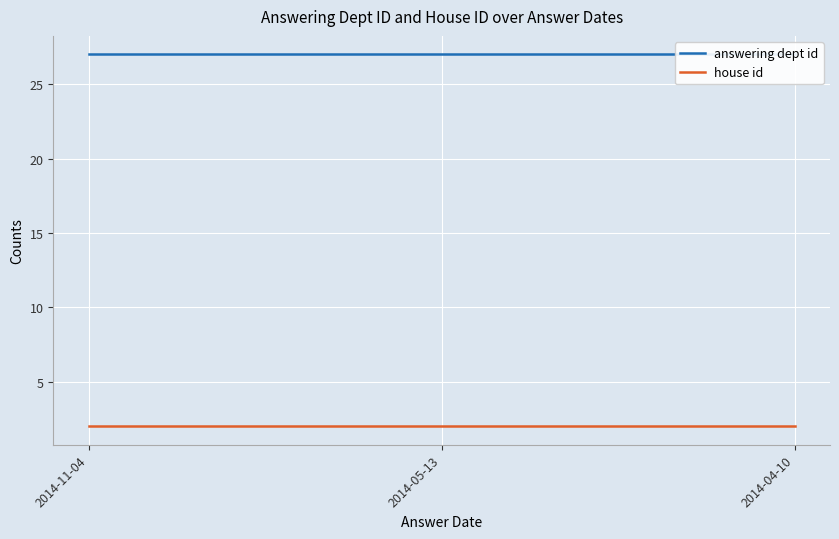

Is this an area chart (filled region under the line)?

No